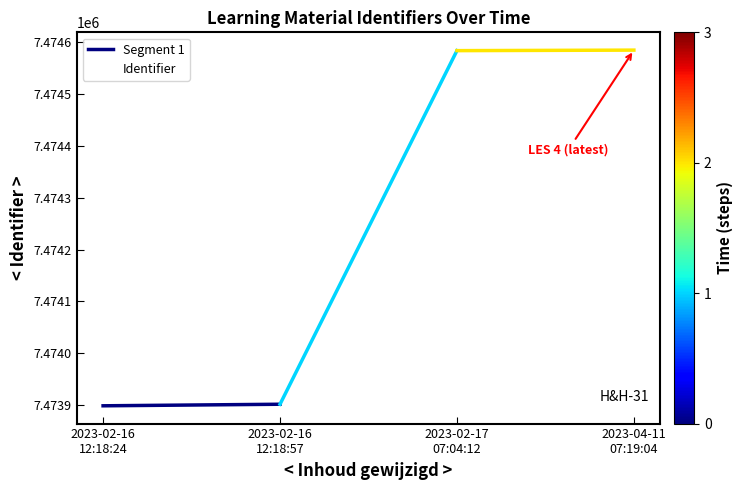

Is it true that the value at 2023-02-16 12:18:24 is 7473899?

True